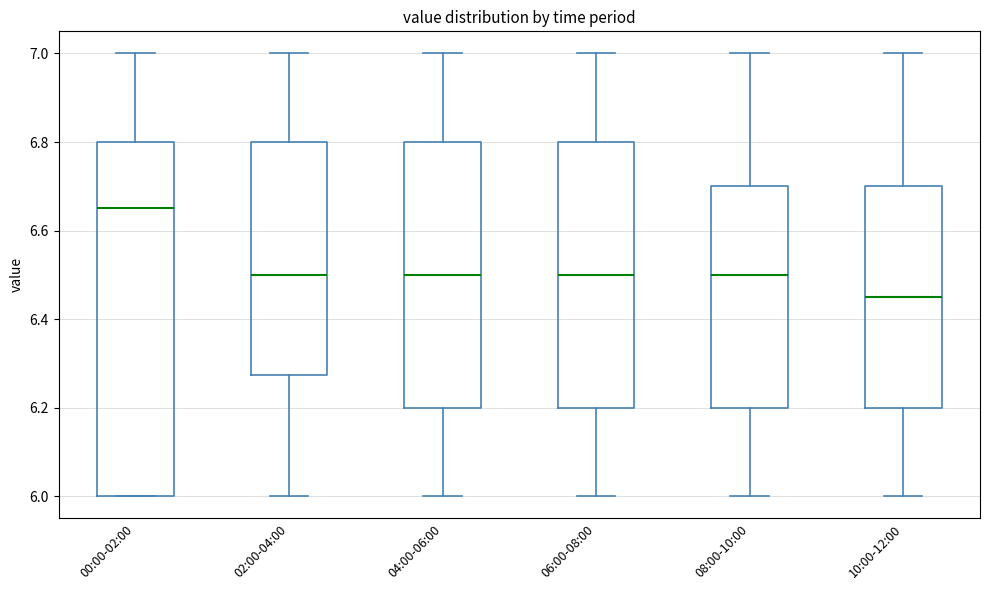

Where is the upper edge of the box for 08:00-10:00 on the y-axis? The values are not printed on the chart, so give them approximately, as read against the axis.

6.70